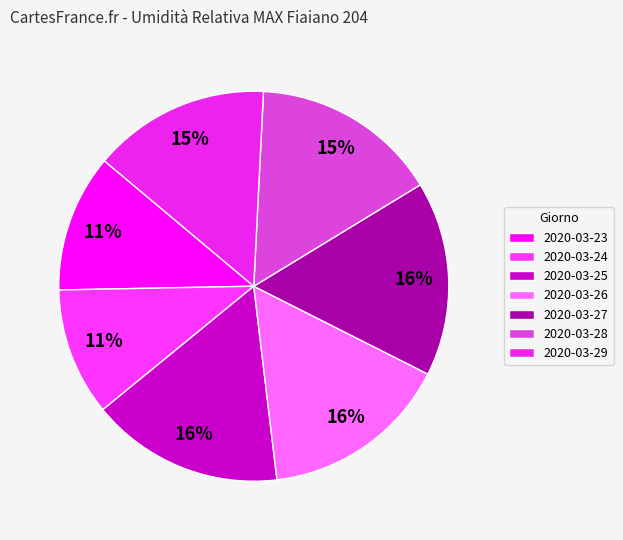

How many slices are in this pie chart?

7